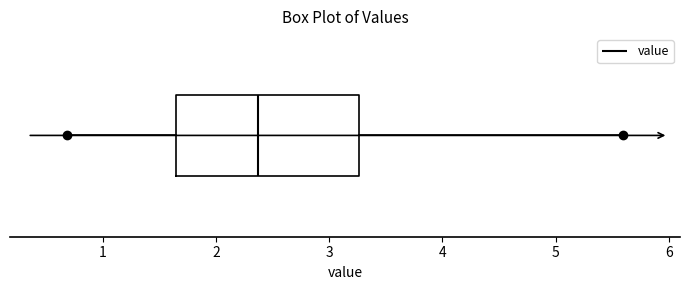

Read this box plot against the x-axis: the position of the median line, the range covered by the box, and the ends of both whiskers. The values are not printed on the chart, so give them approximately, as read against the axis.

median 2.4, box 1.7 to 3.3, whiskers 0.7 to 5.6